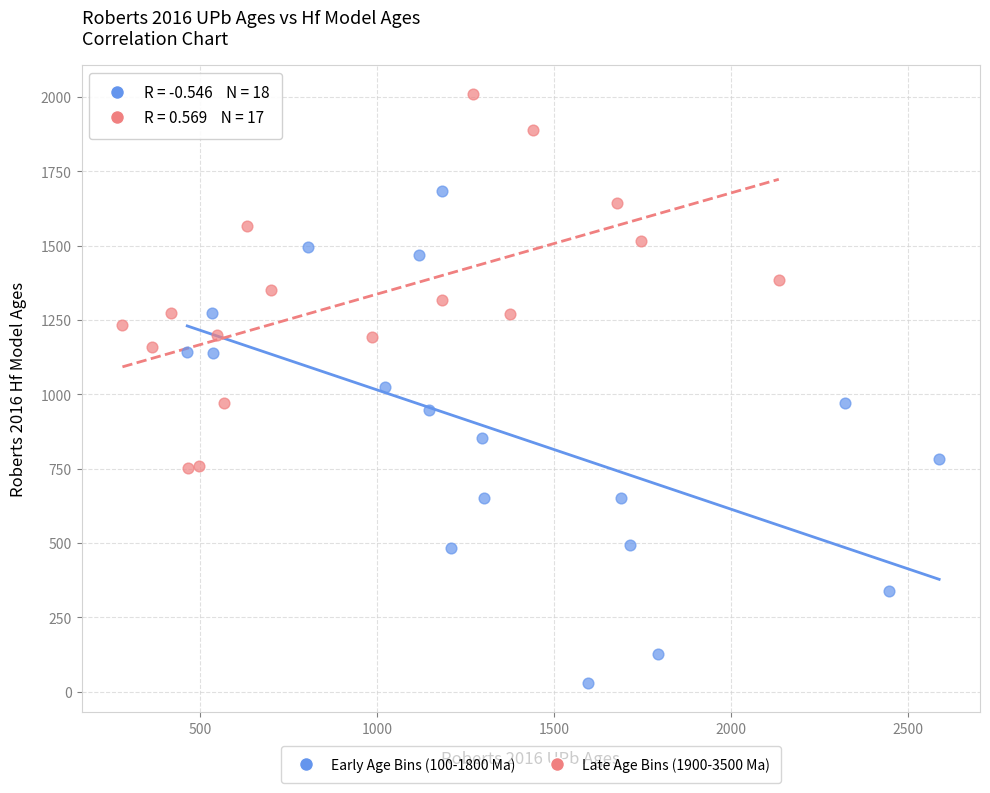

Which series reaches the minimum Y coordinate?

Early Age Bins (100-1800 Ma)